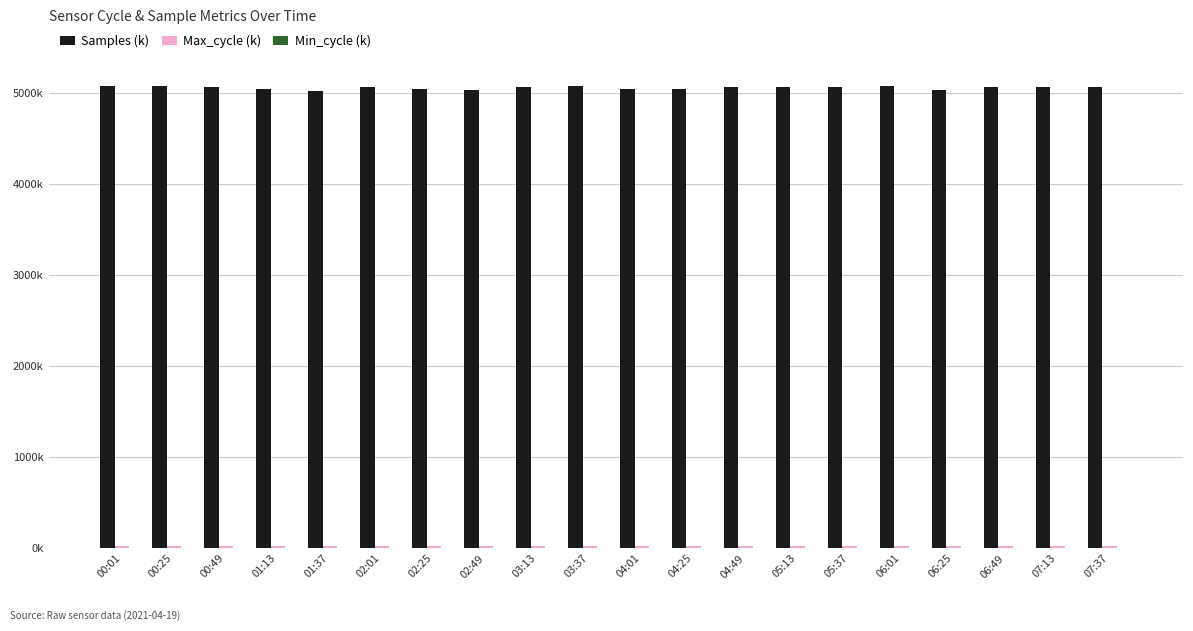

Are the bars grouped side by side (vs. stacked)?

Yes